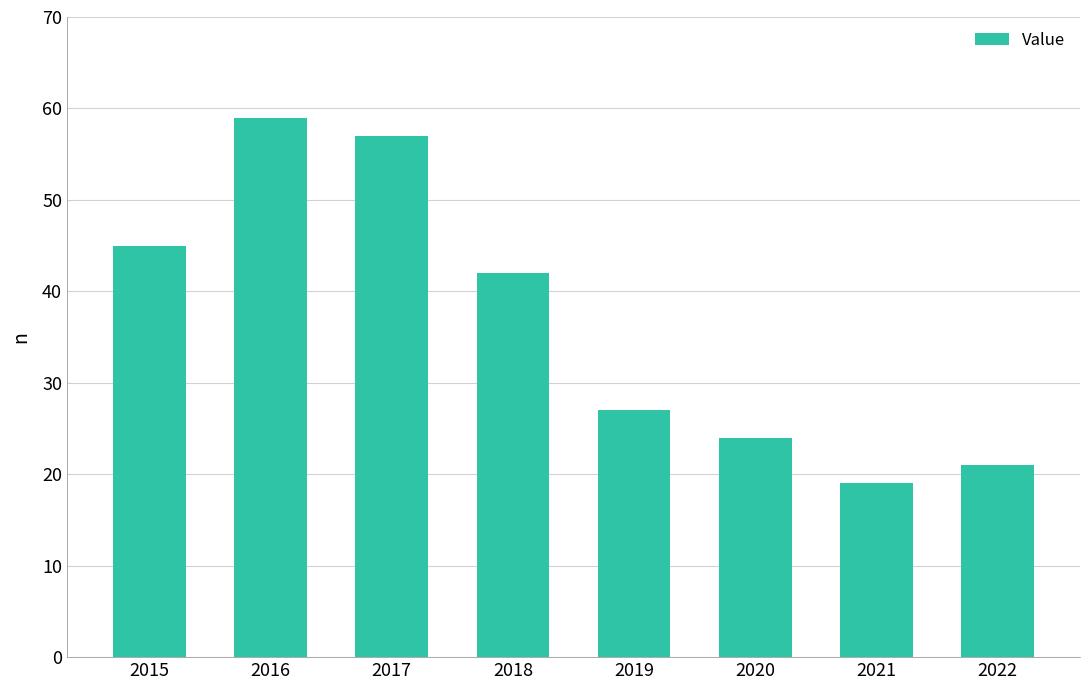

List the labels in order of value, largest first.

2016, 2017, 2015, 2018, 2019, 2020, 2022, 2021